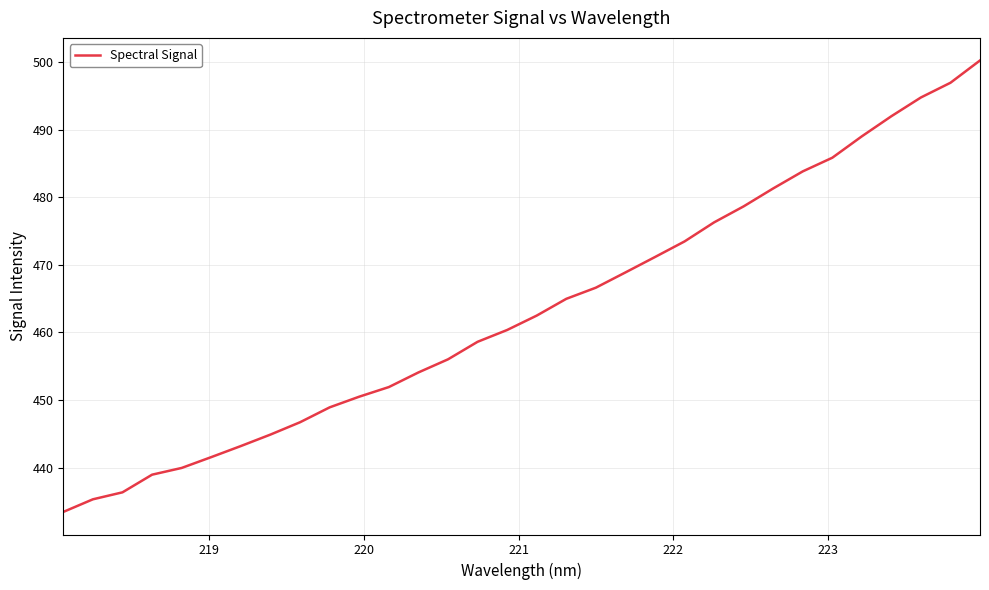

True or false: there are more than 2 points higher than both neighbors.

False